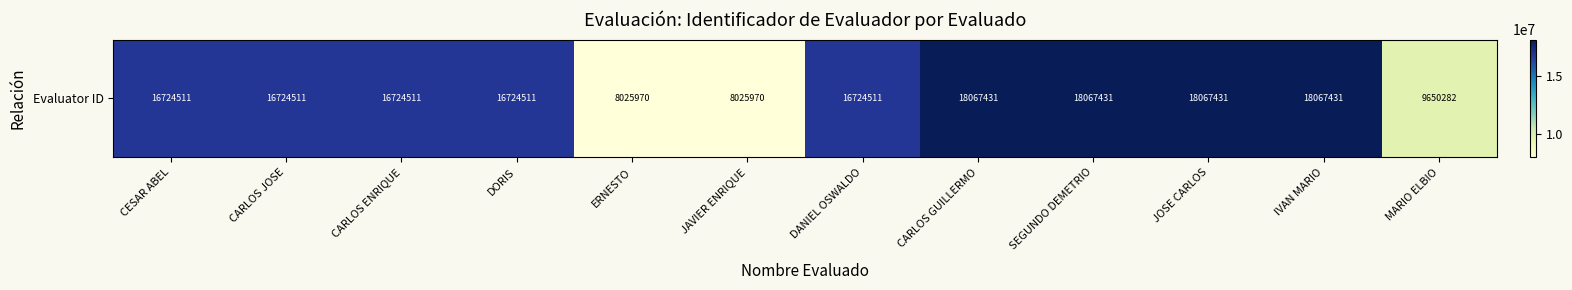

What is the difference between the values at JOSE CARLOS and DANIEL OSWALDO?

1342920